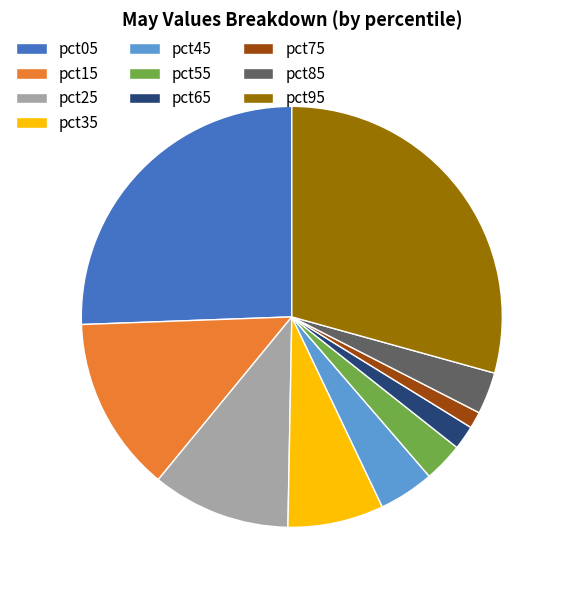

Between pct15 and pct95, which is larger?

pct95